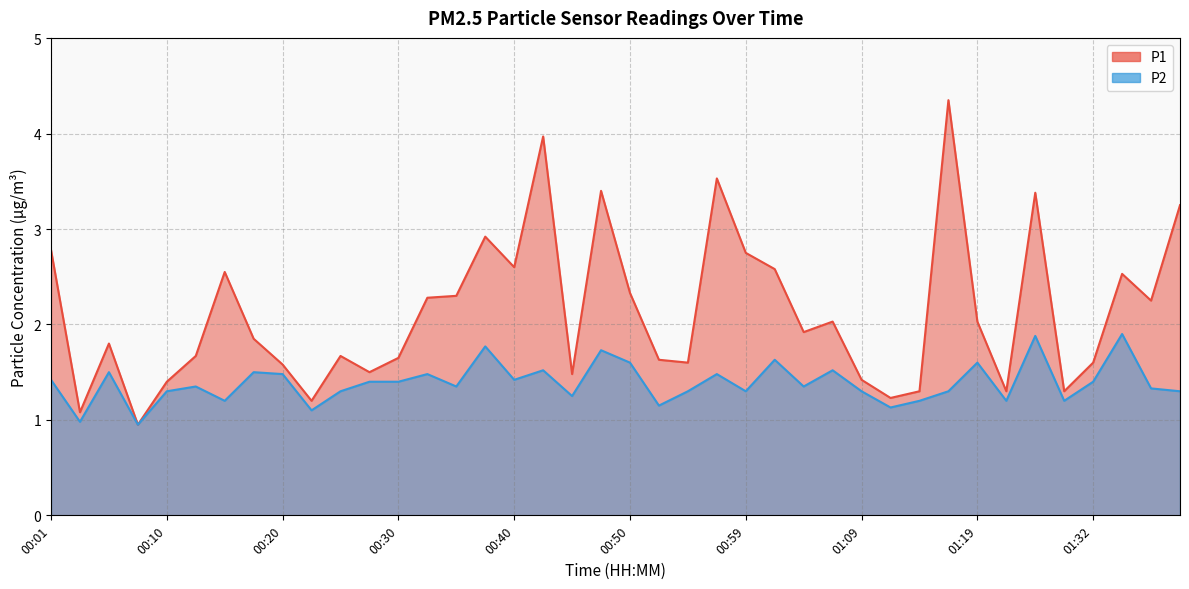

Where is the first local minimum for P2?

00:03